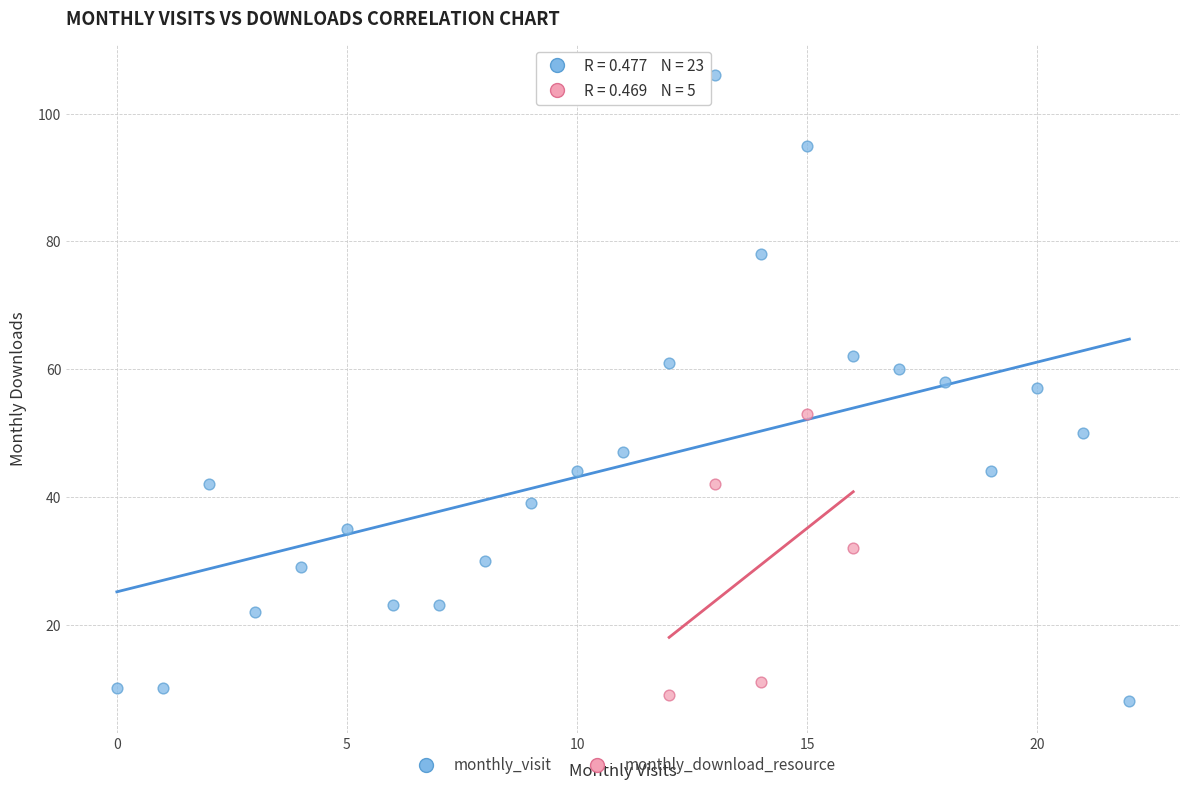

Which series reaches the maximum Y coordinate?

monthly_visit